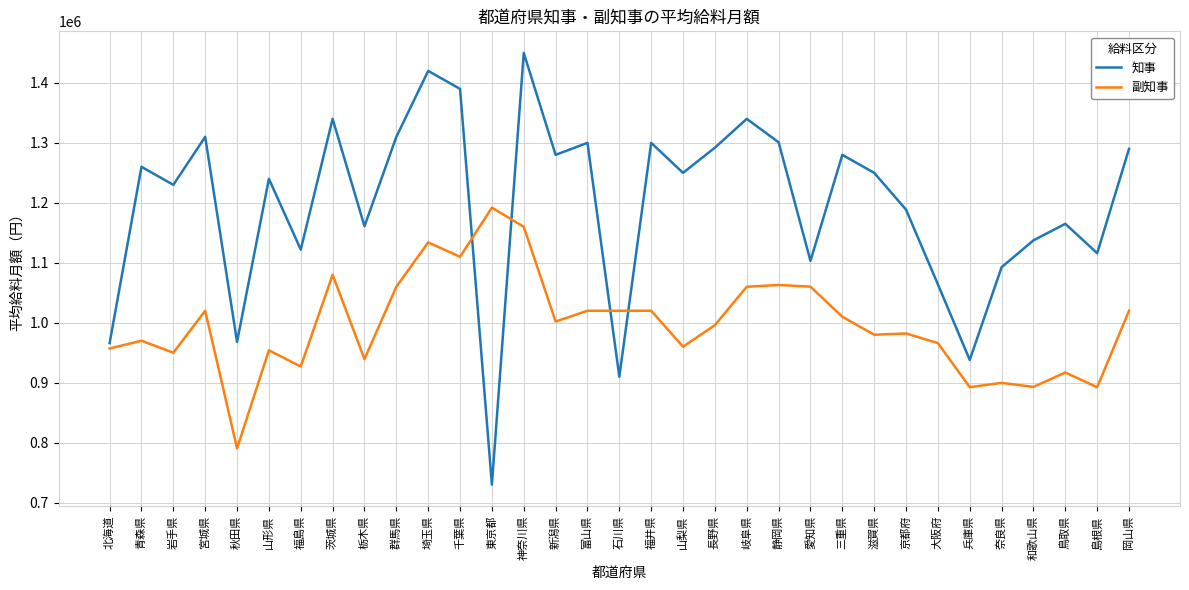

At which category is the sum across all series the highest?

神奈川県